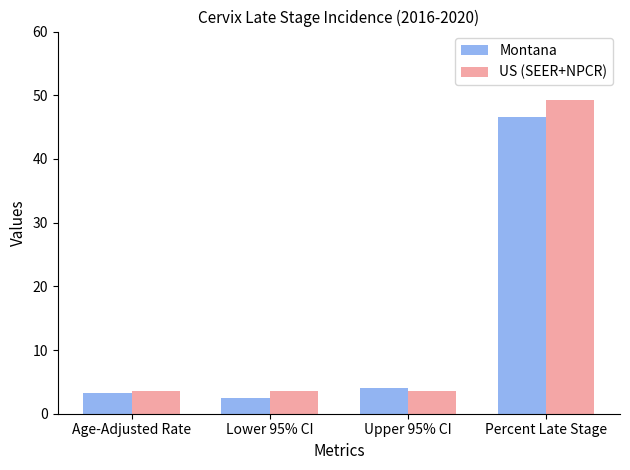

Between Age-Adjusted Rate and Percent Late Stage, which series saw the biggest shift?

US (SEER+NPCR)